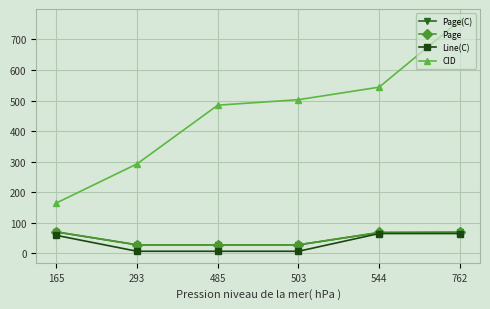

Between 293 and 503, which series saw the biggest shift?

CID